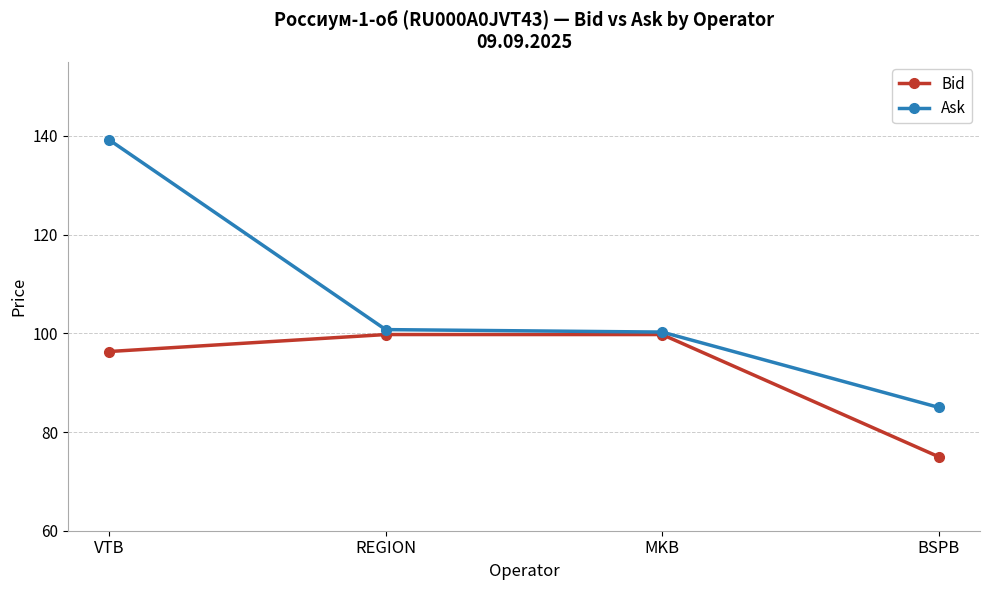

What is the value of the Bid point at the 3rd from the left?

99.8